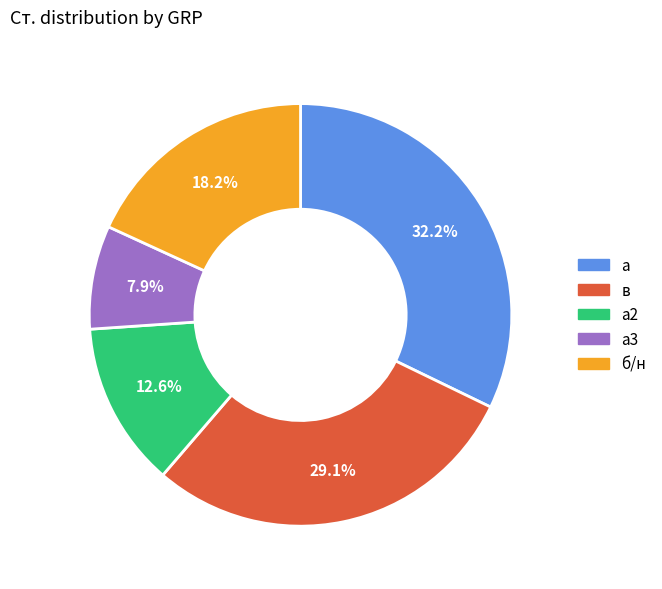

Is there a majority slice in this chart?

No